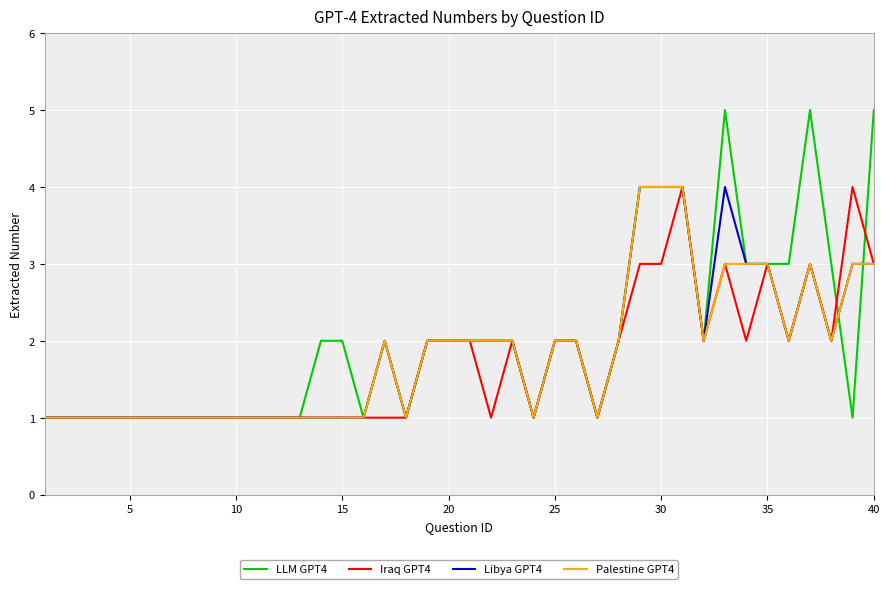

Reading left to right, what are all the values shown in this chart?

LLM GPT4: 1	1	1	1	1	1	1	1	1	1	1	1	1	2	2	1	2	1	2	2	2	2	2	1	2	2	1	2	4	4	4	2	5	3	3	3	5	3	1	5
Iraq GPT4: 1	1	1	1	1	1	1	1	1	1	1	1	1	1	1	1	1	1	2	2	2	1	2	1	2	2	1	2	3	3	4	2	3	2	3	2	3	2	4	3
Libya GPT4: 1	1	1	1	1	1	1	1	1	1	1	1	1	1	1	1	2	1	2	2	2	2	2	1	2	2	1	2	4	4	4	2	4	3	3	2	3	2	3	3
Palestine GPT4: 1	1	1	1	1	1	1	1	1	1	1	1	1	1	1	1	2	1	2	2	2	2	2	1	2	2	1	2	4	4	4	2	3	3	3	2	3	2	3	3